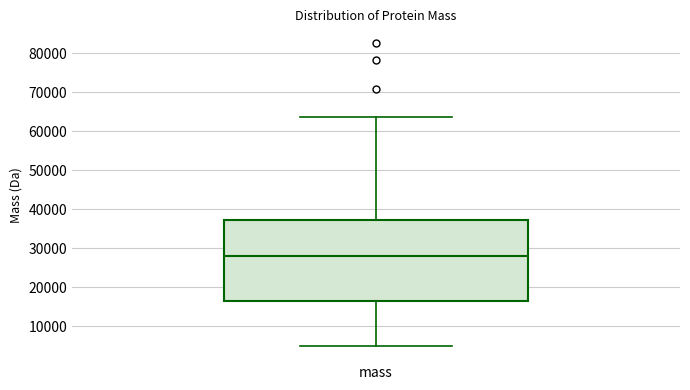

Transcribe this box plot: give where the median line is, the range the box spans, and where the two whiskers end, as read against the y-axis. The values are not printed on the chart, so give them approximately, as read against the axis.

median 28000, box 16000 to 37000, whiskers 5000 to 64000